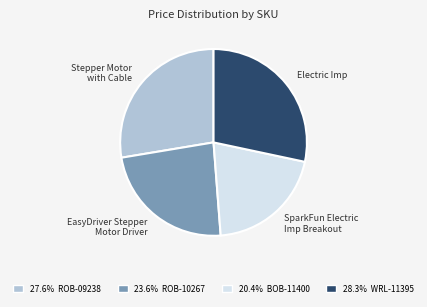

Does any single category account for the majority?

No